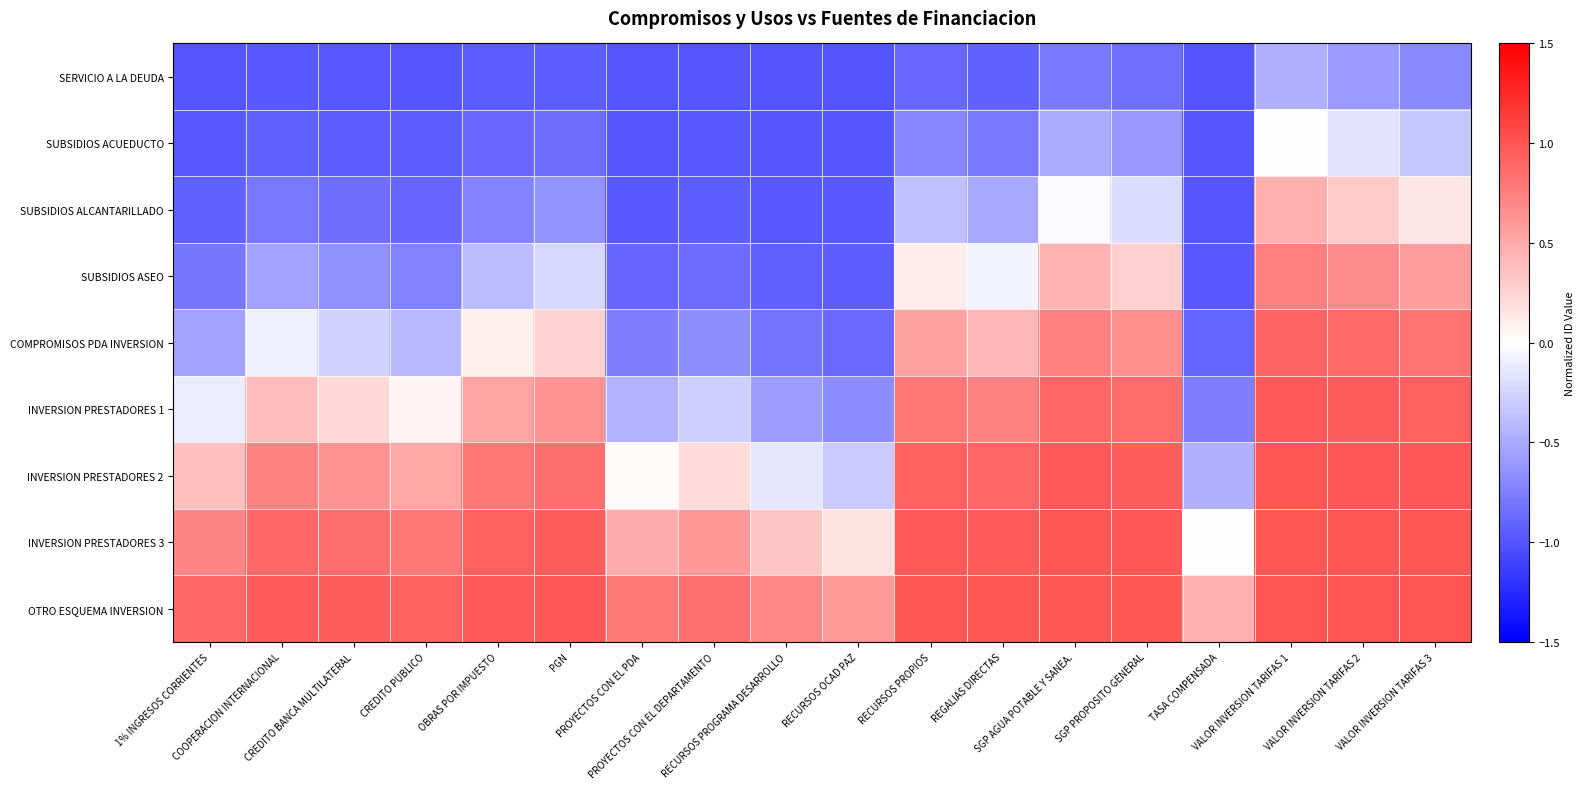

Rank the series by their maximum value, from highest to lowest.

OTRO ESQUEMA INVERSION, INVERSION PRESTADORES 3, INVERSION PRESTADORES 2, INVERSION PRESTADORES 1, COMPROMISOS PDA INVERSION, SUBSIDIOS ASEO, SUBSIDIOS ALCANTARILLADO, SUBSIDIOS ACUEDUCTO, SERVICIO A LA DEUDA